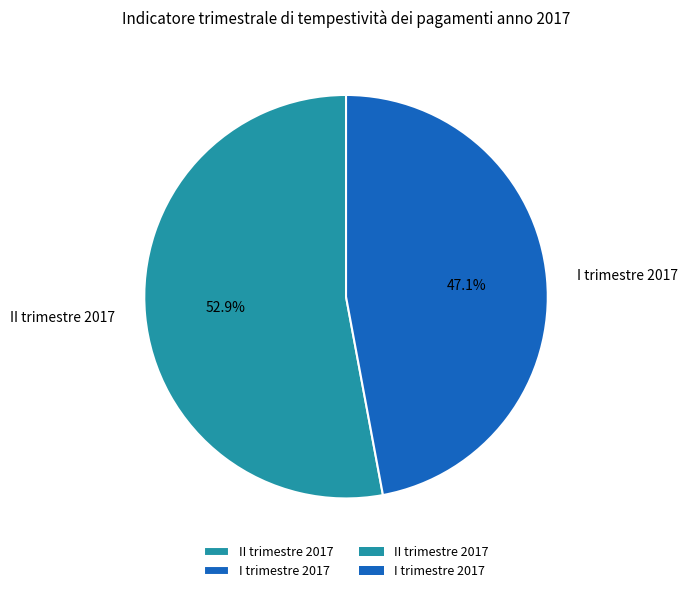

Does any single category account for the majority?

Yes